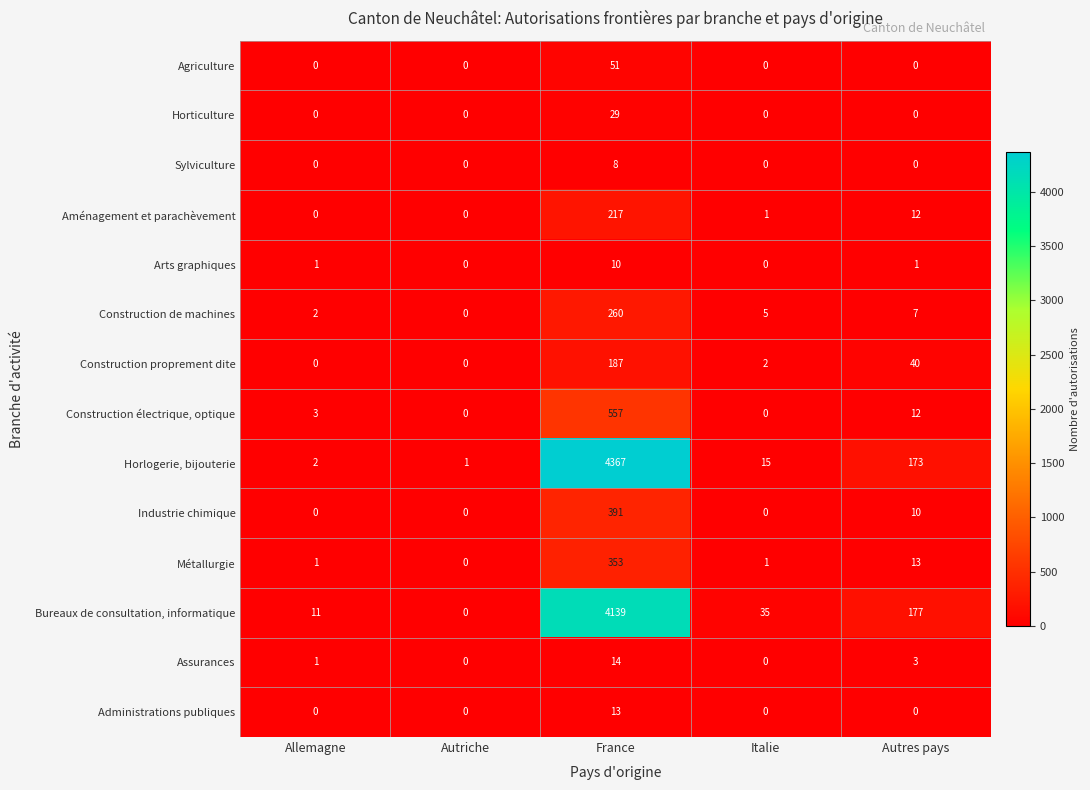

How many Sylviculture values are between 0 and 1?

4